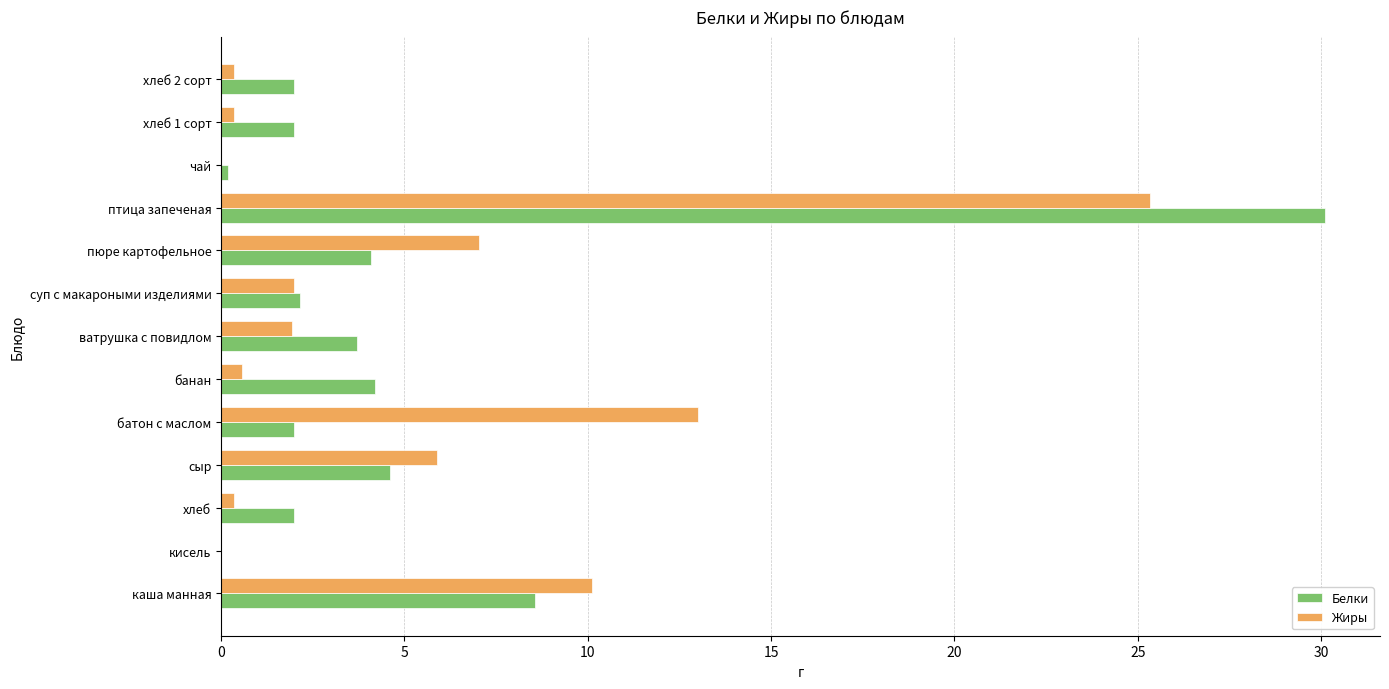

How many data points in Жиры are above 1?

7